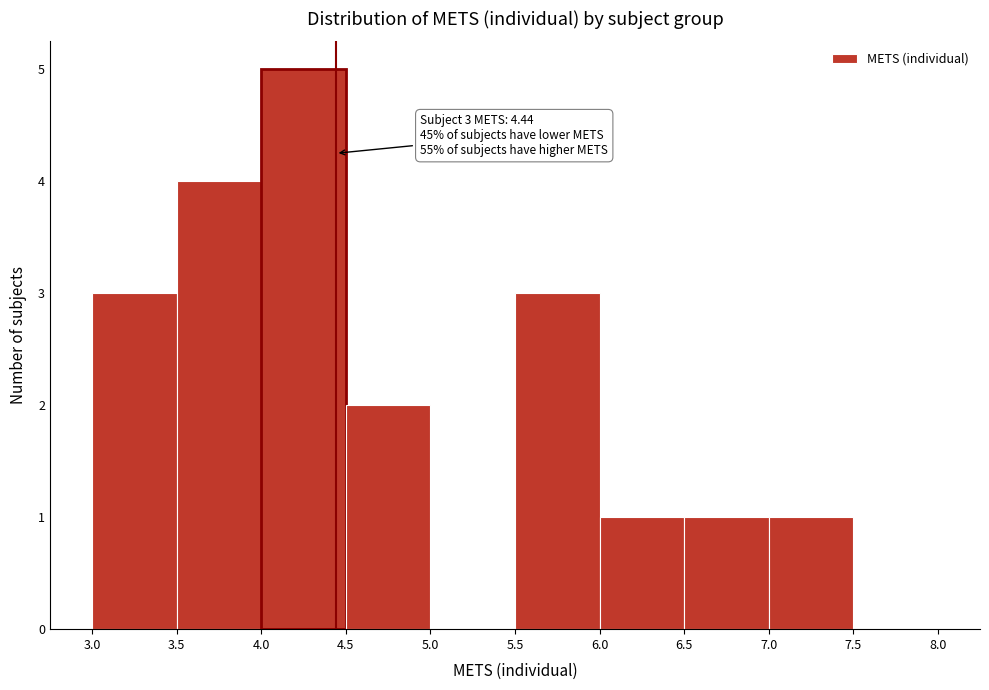

Over which range of the x-axis is the bar tallest?

4.0 to 4.5